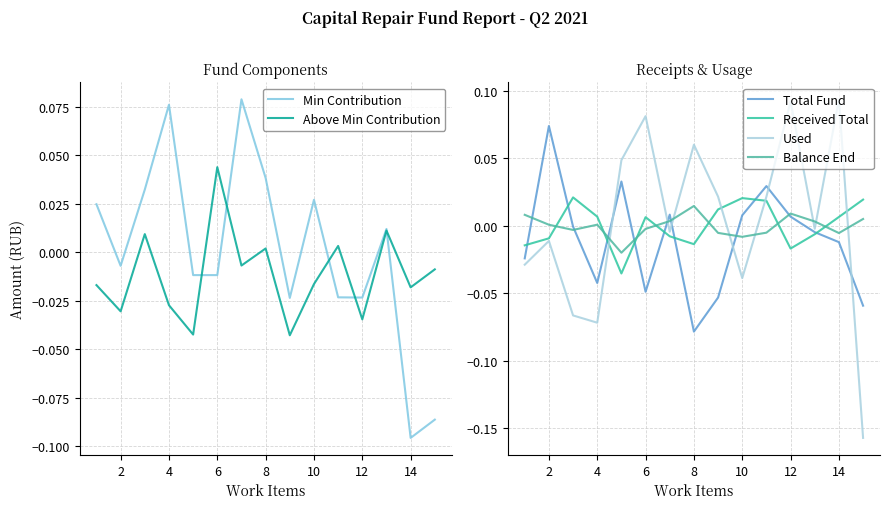

How many data points in Used are less than 0?

8